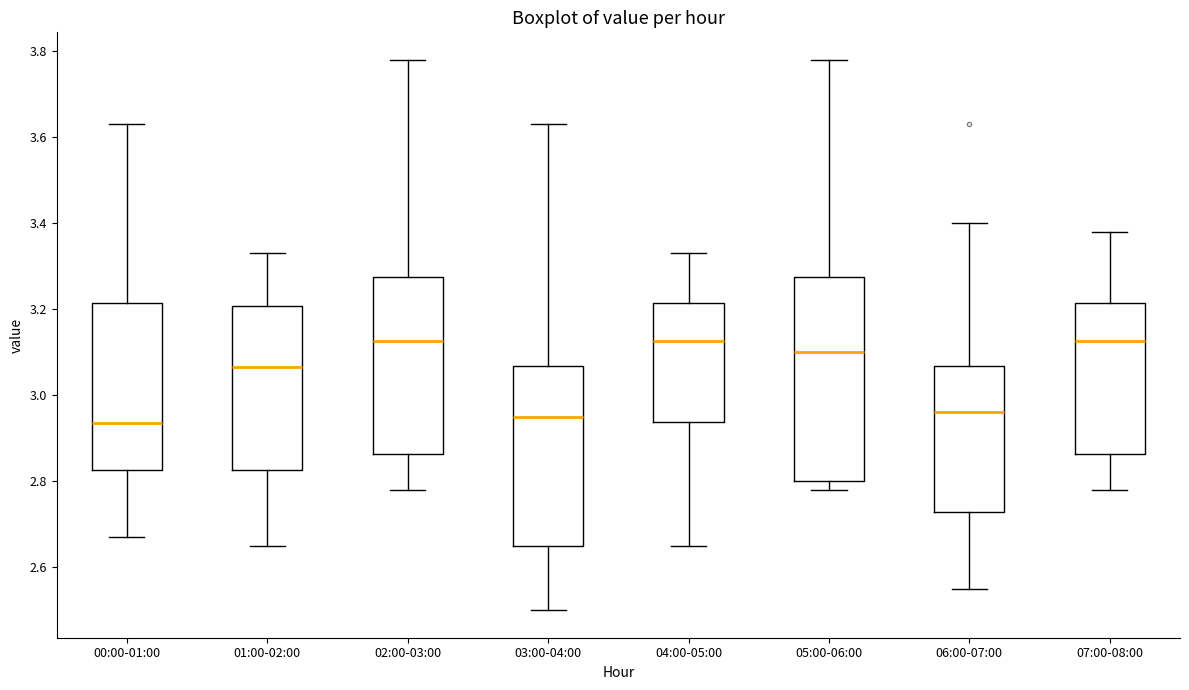

Reading left to right, transcribe this box plot: for each box, give where its median line is, the range the box spans, and where its two whiskers end, as read against the y-axis. The values are not printed on the chart, so give them approximately, as read against the axis.

00:00-01:00: median 2.94, box 2.82 to 3.22, whiskers 2.68 to 3.64
01:00-02:00: median 3.06, box 2.82 to 3.20, whiskers 2.66 to 3.34
02:00-03:00: median 3.12, box 2.86 to 3.28, whiskers 2.78 to 3.78
03:00-04:00: median 2.96, box 2.66 to 3.06, whiskers 2.50 to 3.64
04:00-05:00: median 3.12, box 2.94 to 3.22, whiskers 2.66 to 3.34
05:00-06:00: median 3.10, box 2.80 to 3.28, whiskers 2.78 to 3.78
06:00-07:00: median 2.96, box 2.72 to 3.06, whiskers 2.56 to 3.40
07:00-08:00: median 3.12, box 2.86 to 3.22, whiskers 2.78 to 3.38